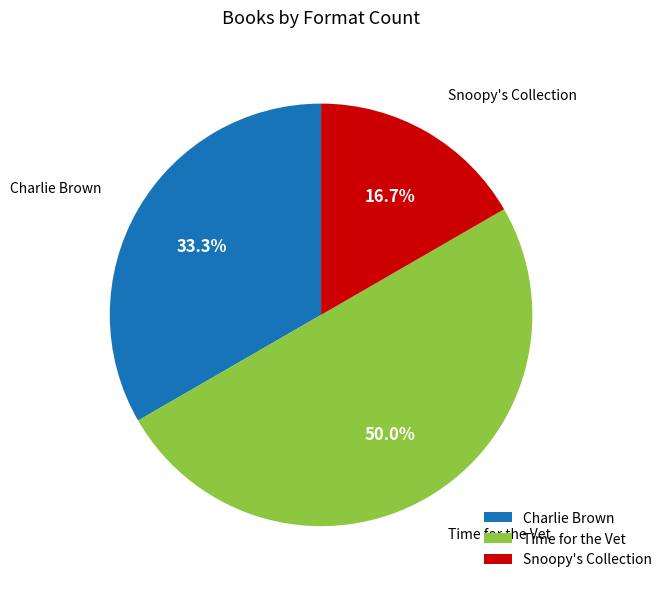

What is the largest slice in the pie chart?

Time for the Vet